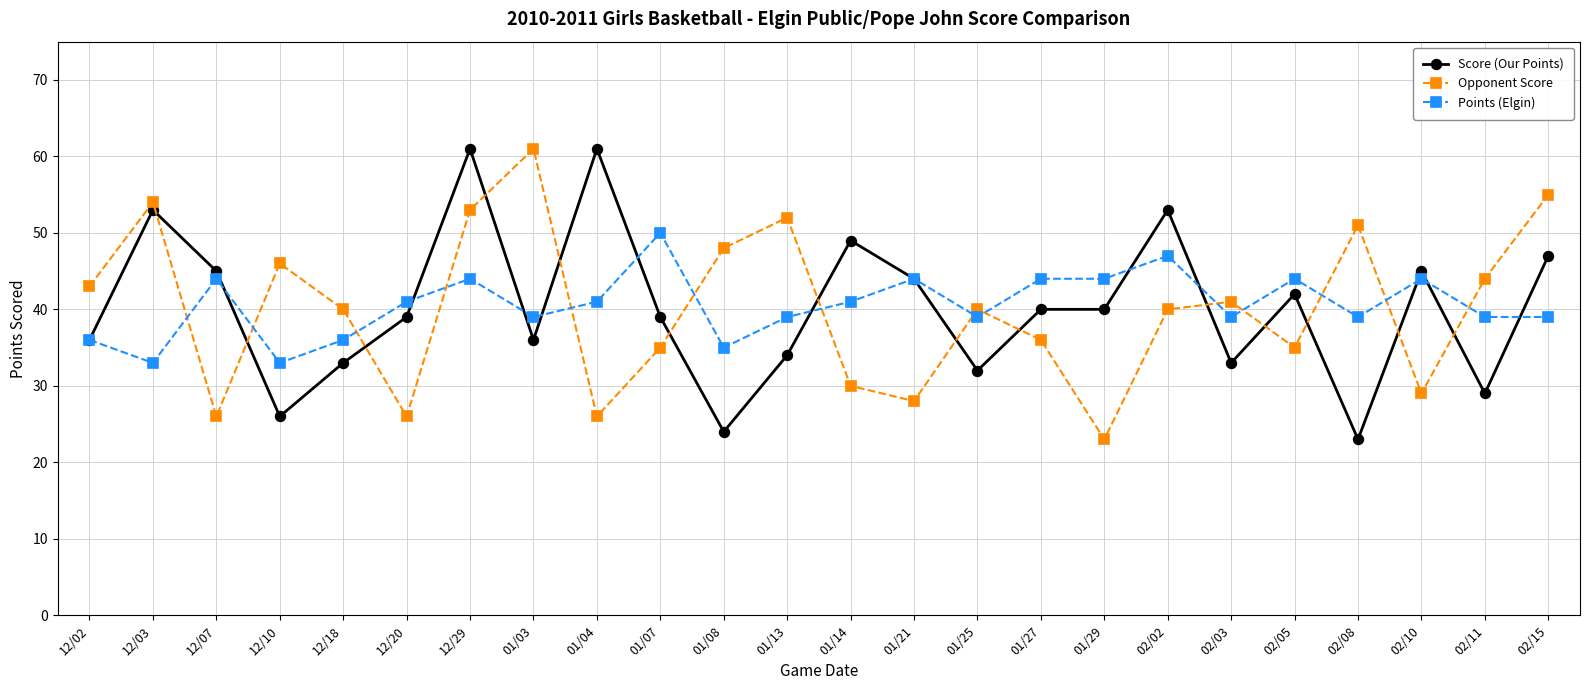

What is the total value across all series at 01/08?

107